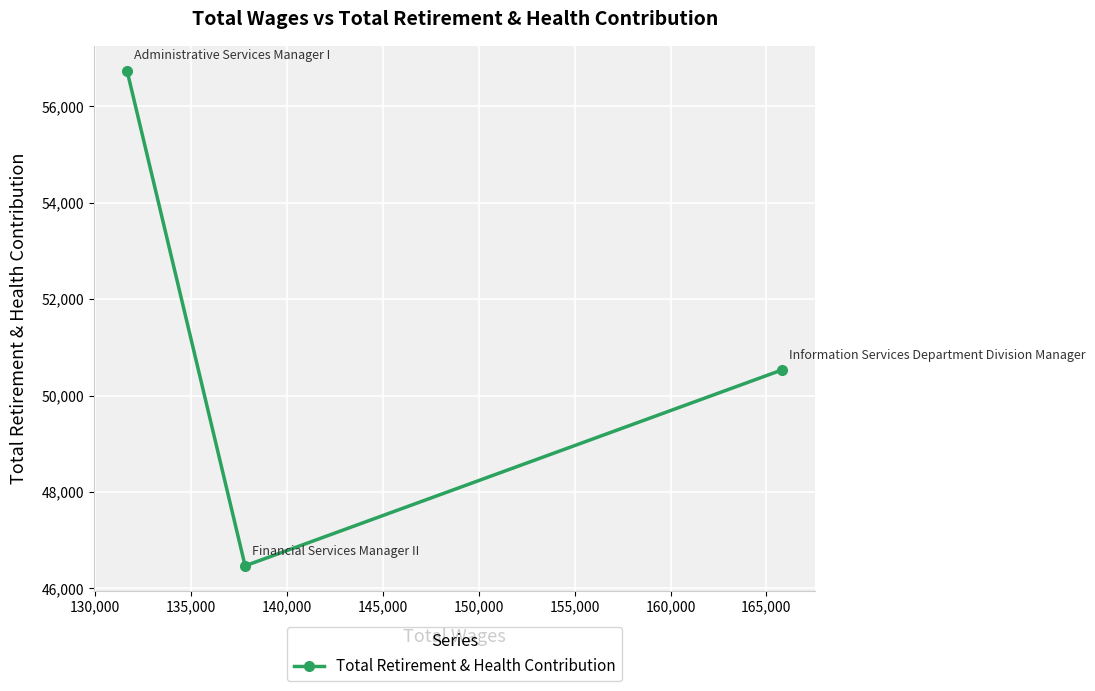

How many categories are shown in the chart?

3